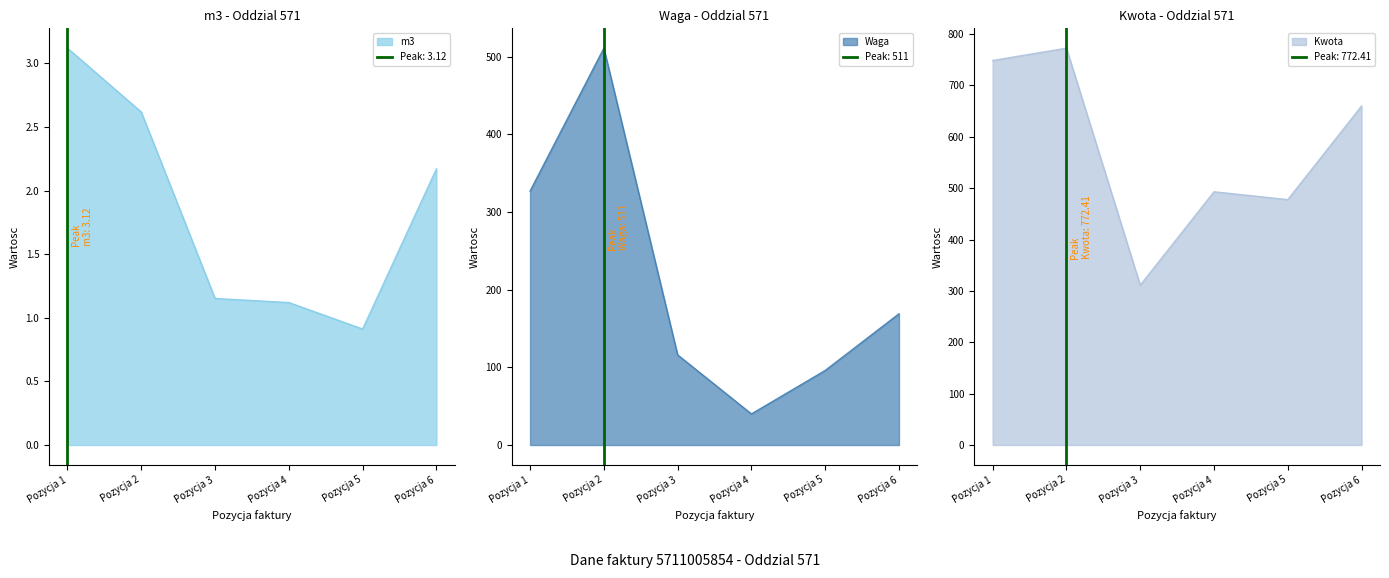

How many interior local valleys does the Waga series have?

1